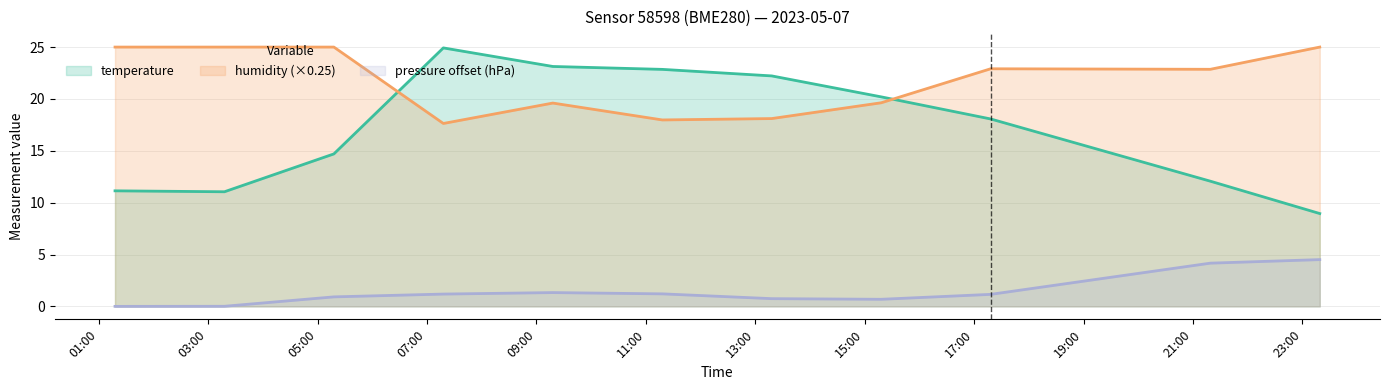

What is the total value across all series at 2023-05-07T01:17:50?

36.1